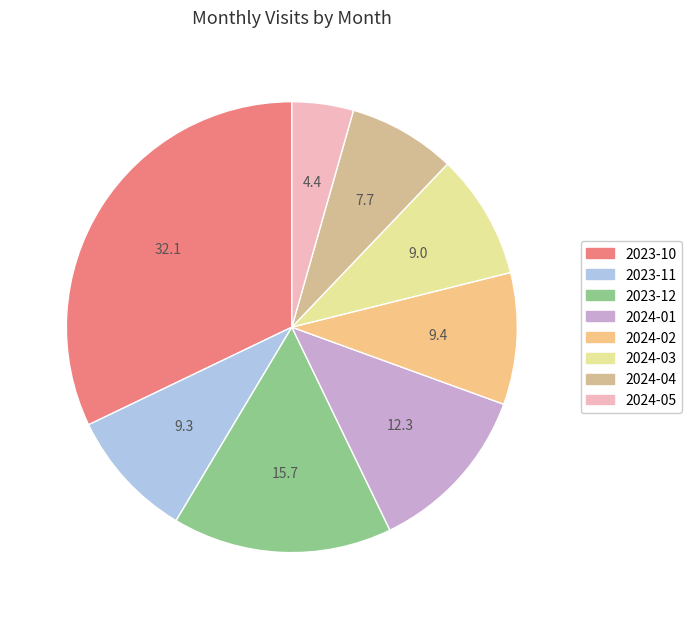

To the nearest percent, what is the difference between the largest and smallest slice percentages?

28%